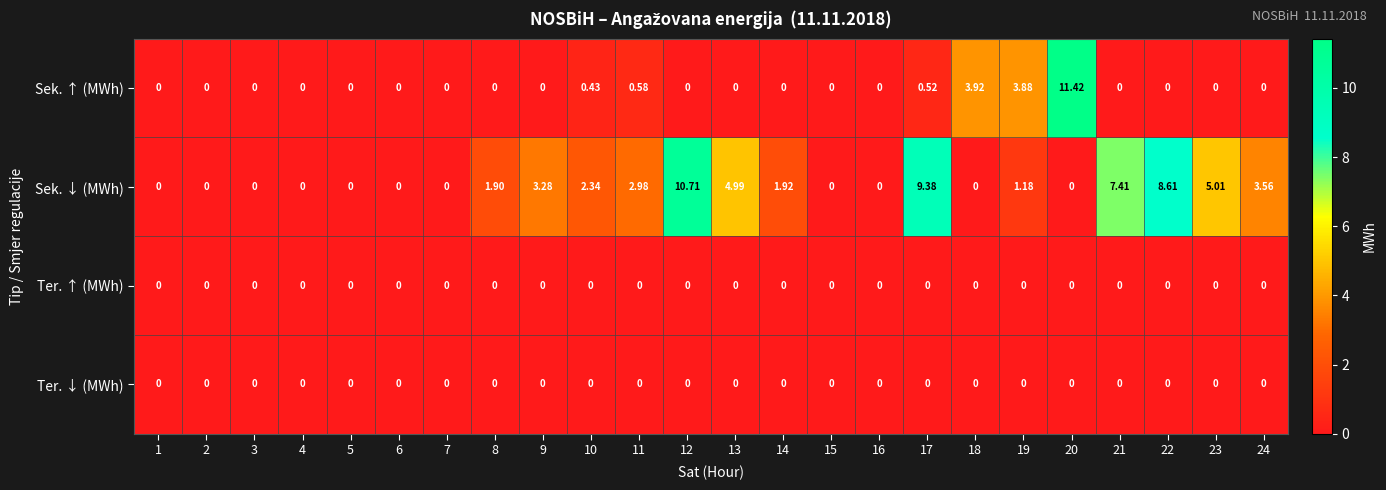

At which category is the sum across all series the highest?

20